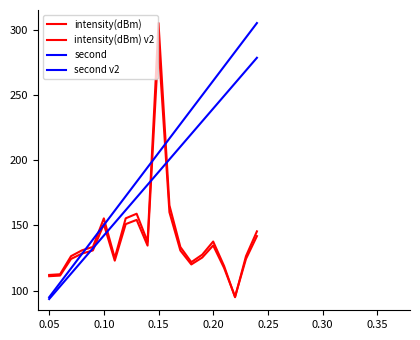

Does the chart display data point markers on the line(s)?

No